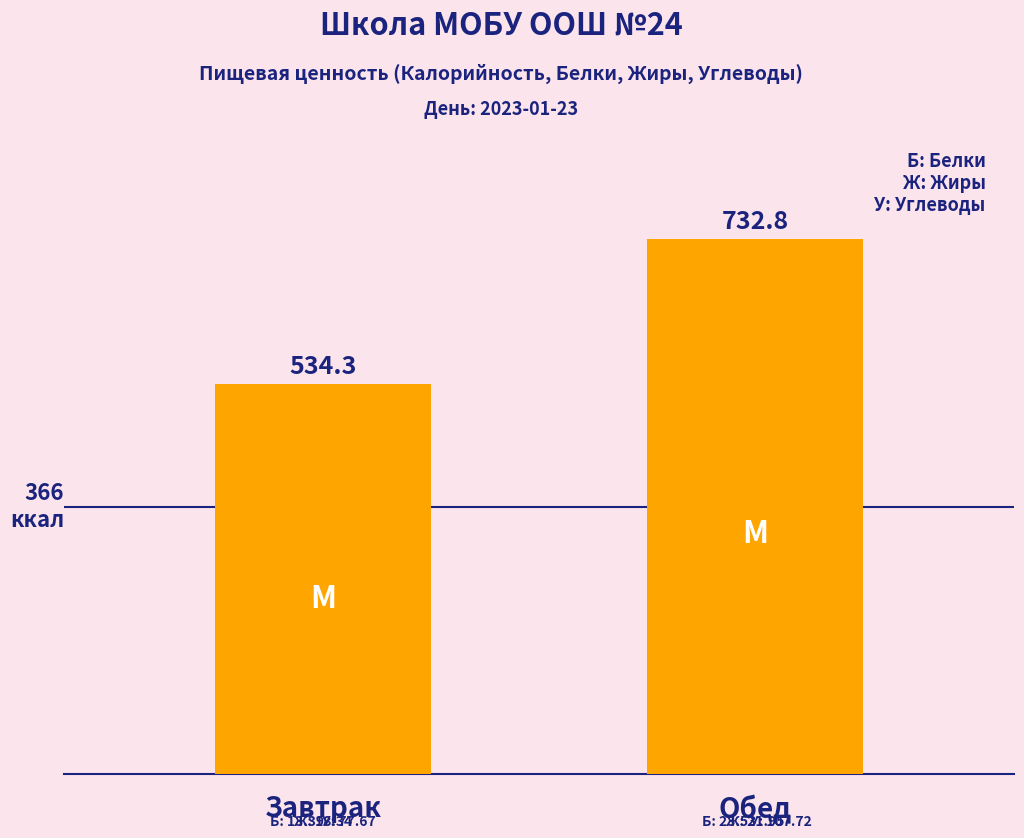

Between Обед and Завтрак, which is larger?

Обед